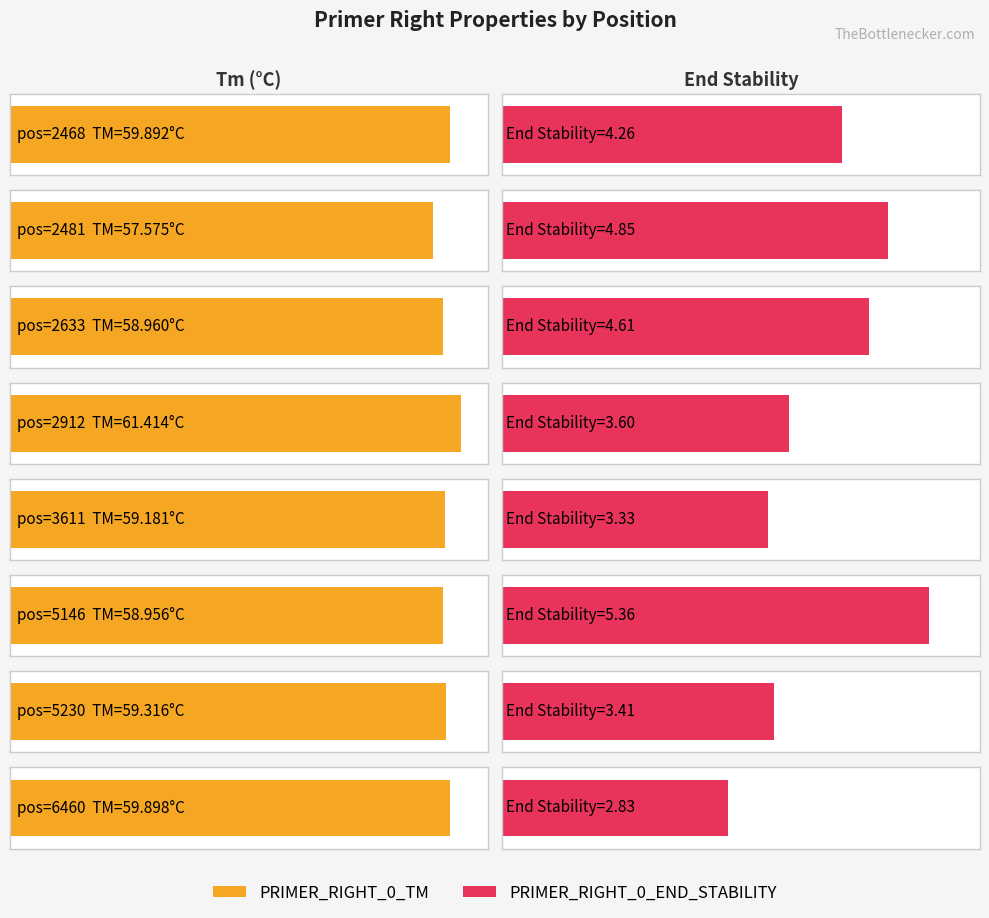

At how many categories does at least one series exceed 10?

8